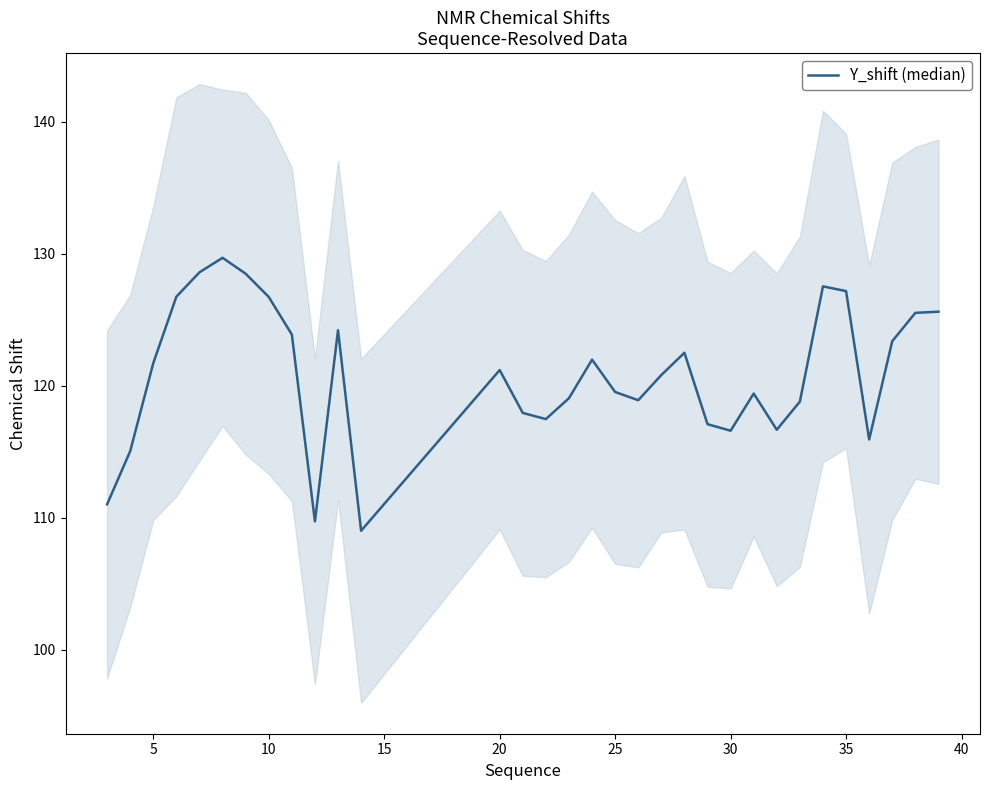

What is the smallest value displayed?

109.0